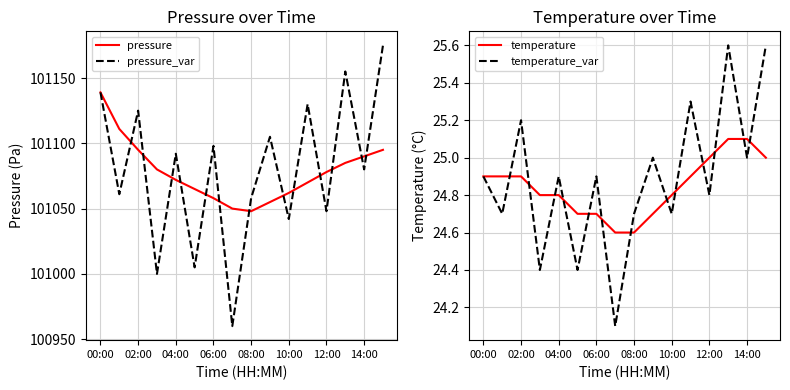

Does the chart have visible grid lines?

Yes